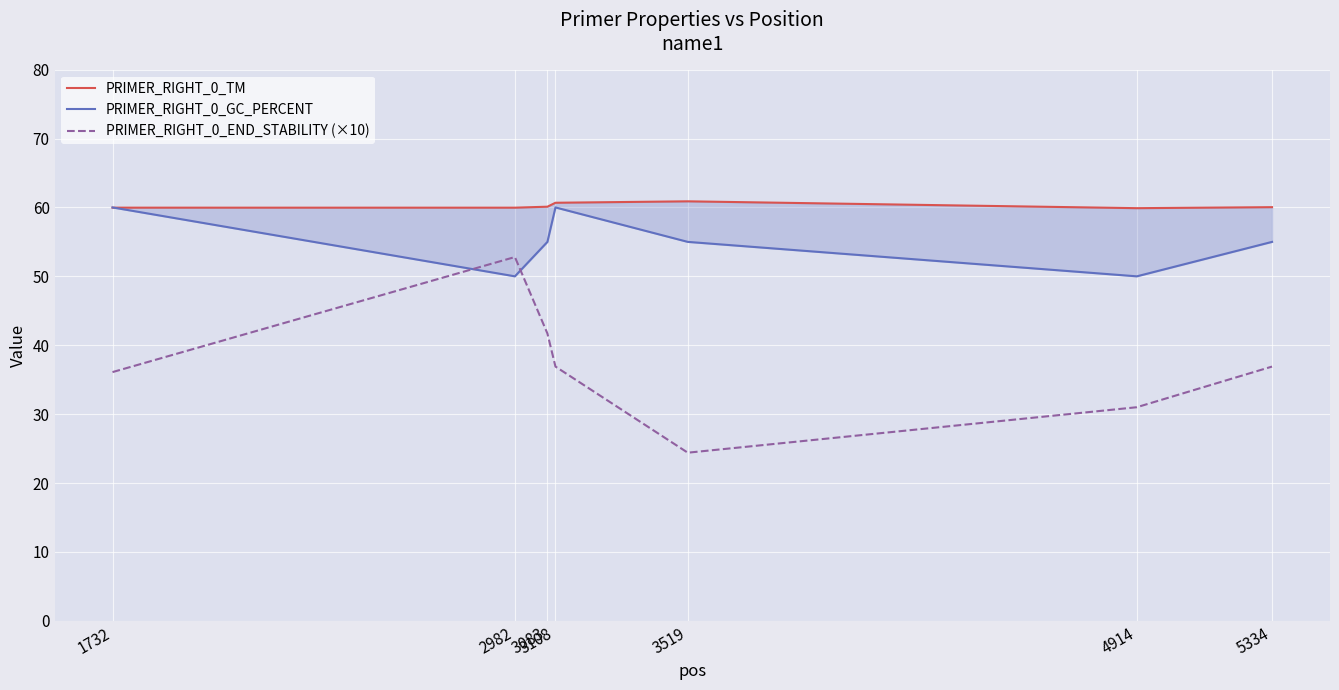

What is the smallest value displayed?

24.4